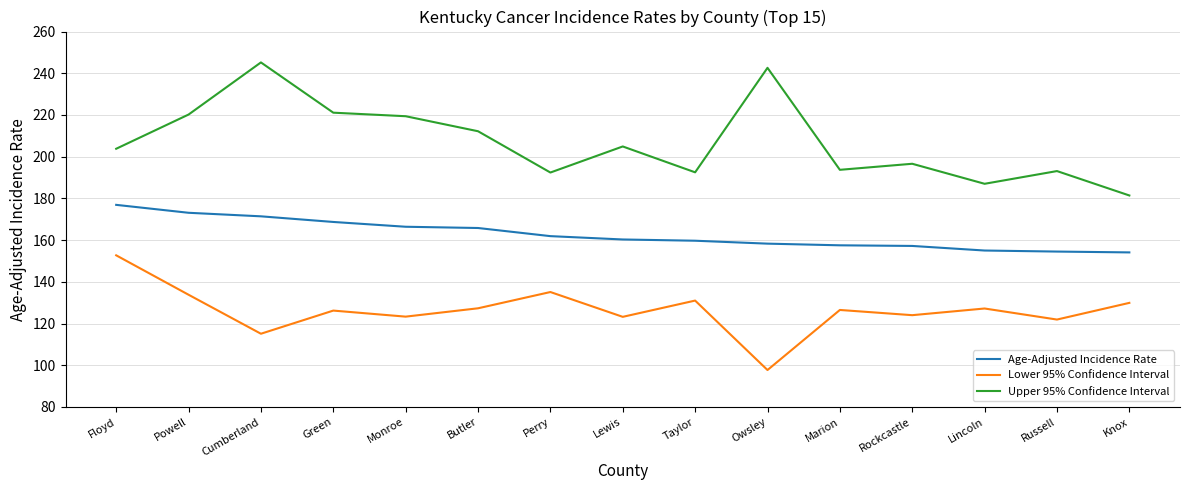

What is the difference between the Age-Adjusted Incidence Rate values at Owsley and Powell?

14.8